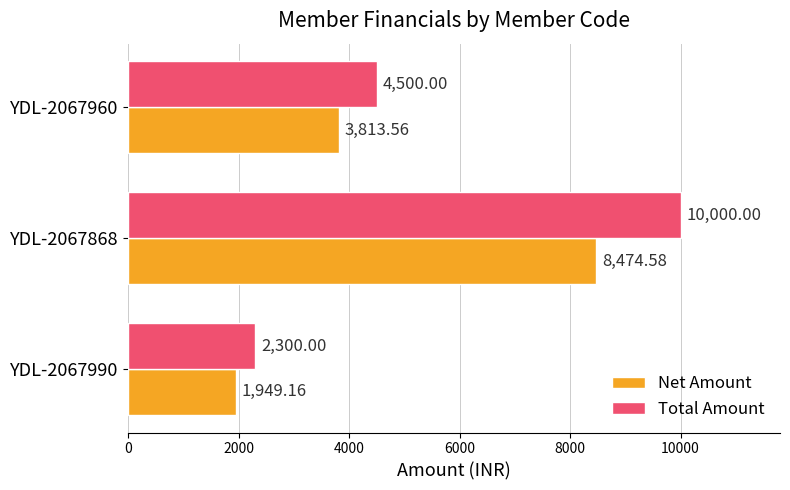

Which series has the largest range (max minus min)?

Total Amount